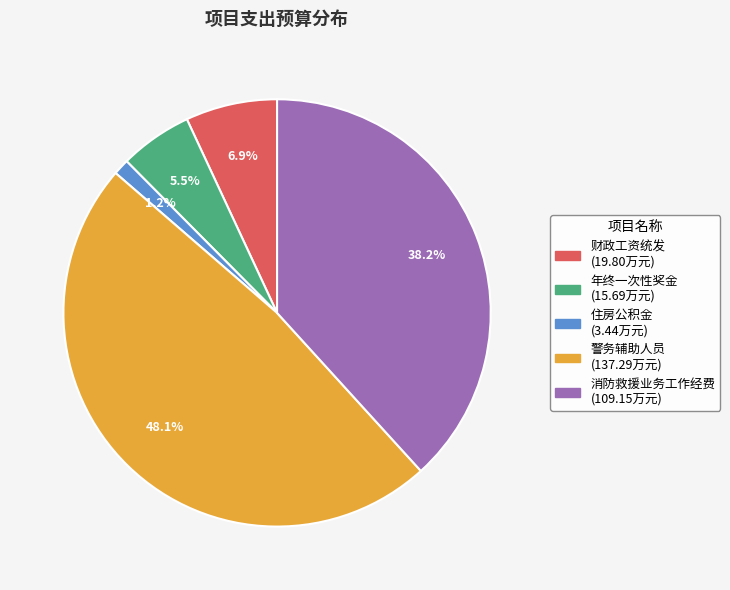

What percentage is the 住房公积金 slice, to the nearest percent?

1%